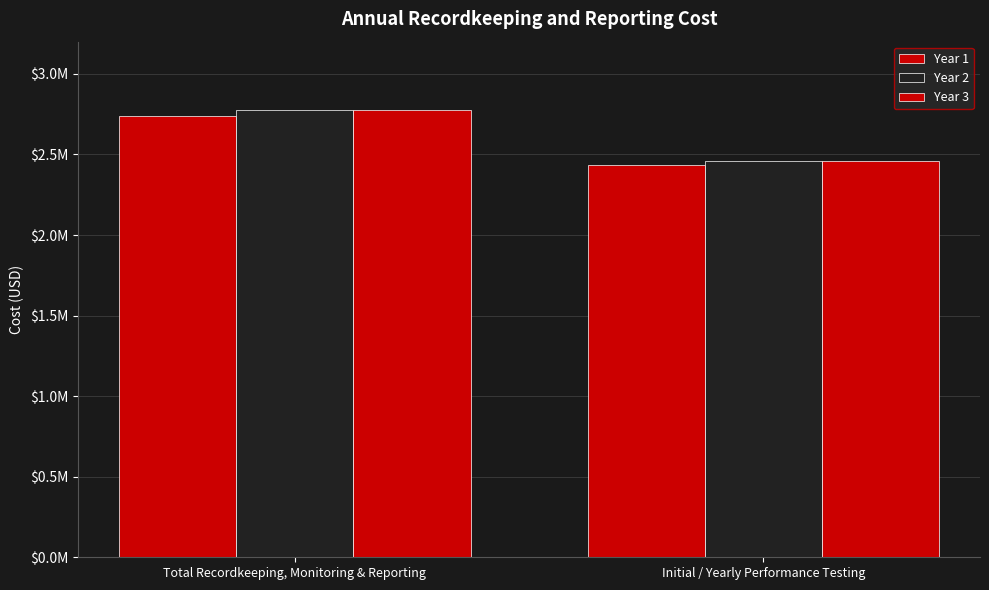

Does the chart contain stacked bars?

No